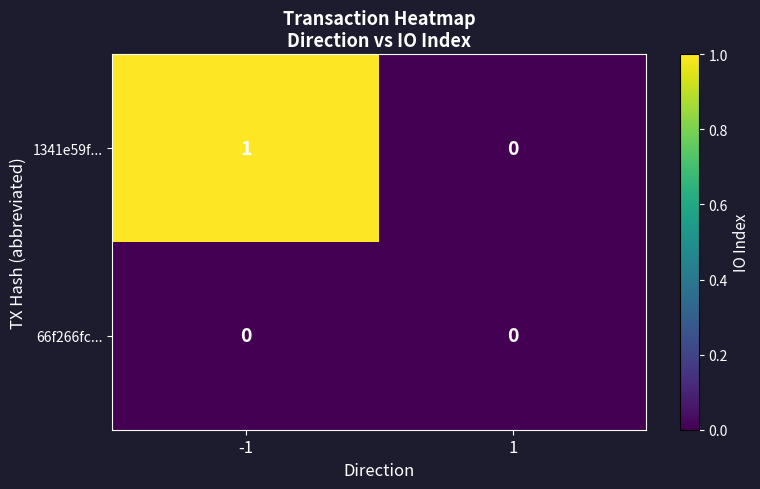

At which category is the sum across all series the highest?

-1